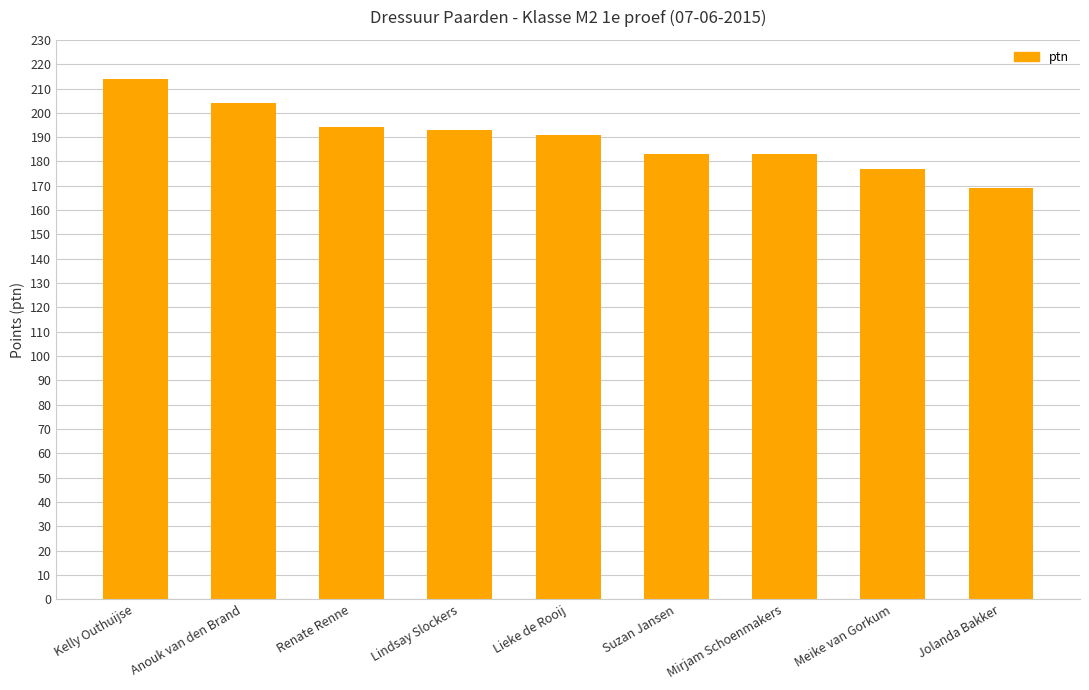

Reading left to right, list all the values displayed in this chart.

Kelly Outhuijse=214	Anouk van den Brand=204	Renate Renne=194	Lindsay Slockers=193	Lieke de Rooij=191	Suzan Jansen=183	Mirjam Schoenmakers=183	Meike van Gorkum=177	Jolanda Bakker=169